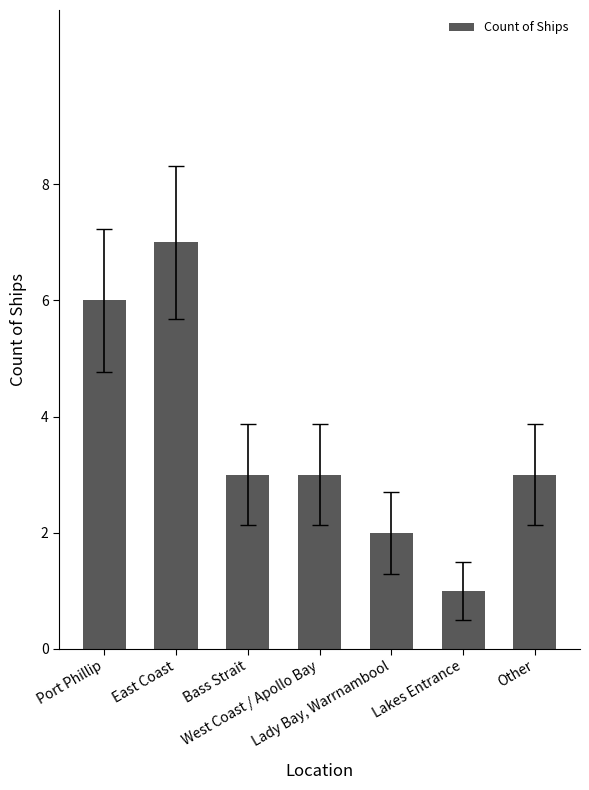

Reading left to right, what are all the values shown in this chart?

6	7	3	3	2	1	3